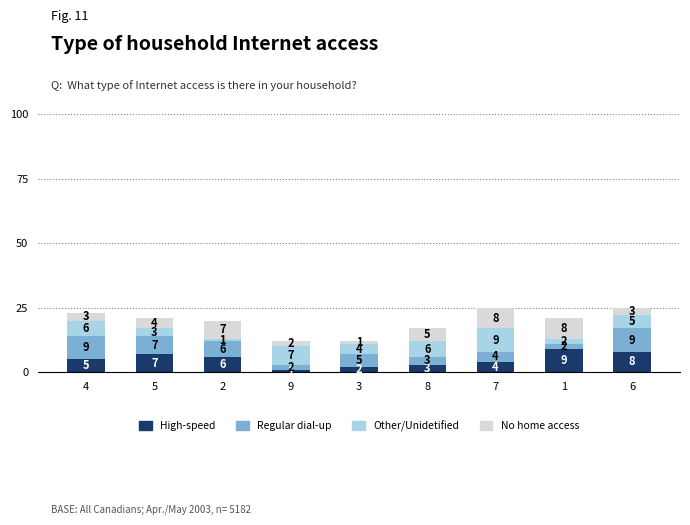

What is the difference between the High-speed values at 8 and 6?

5